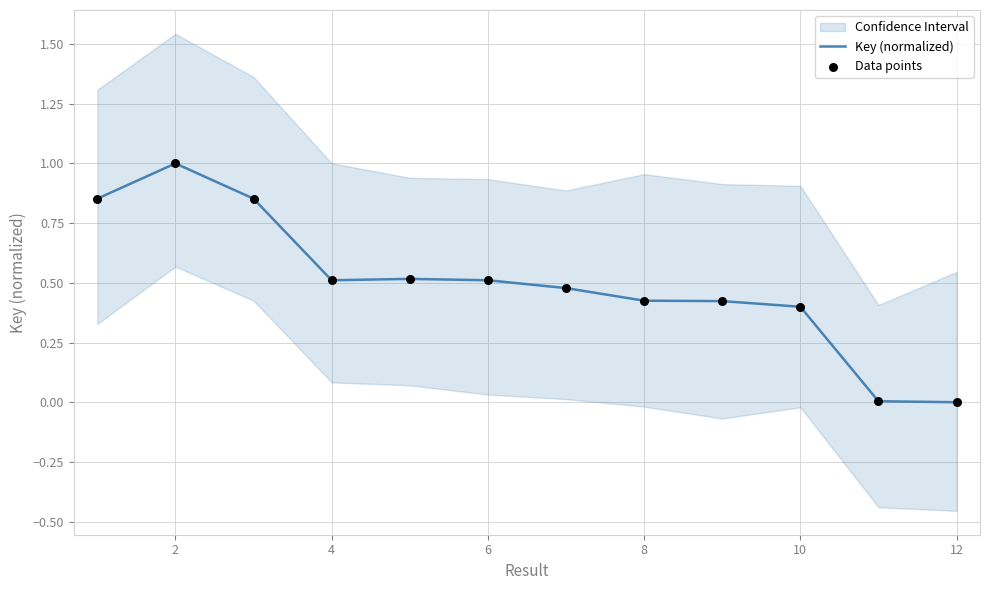

At how many categories does at least one series exceed 0?

11